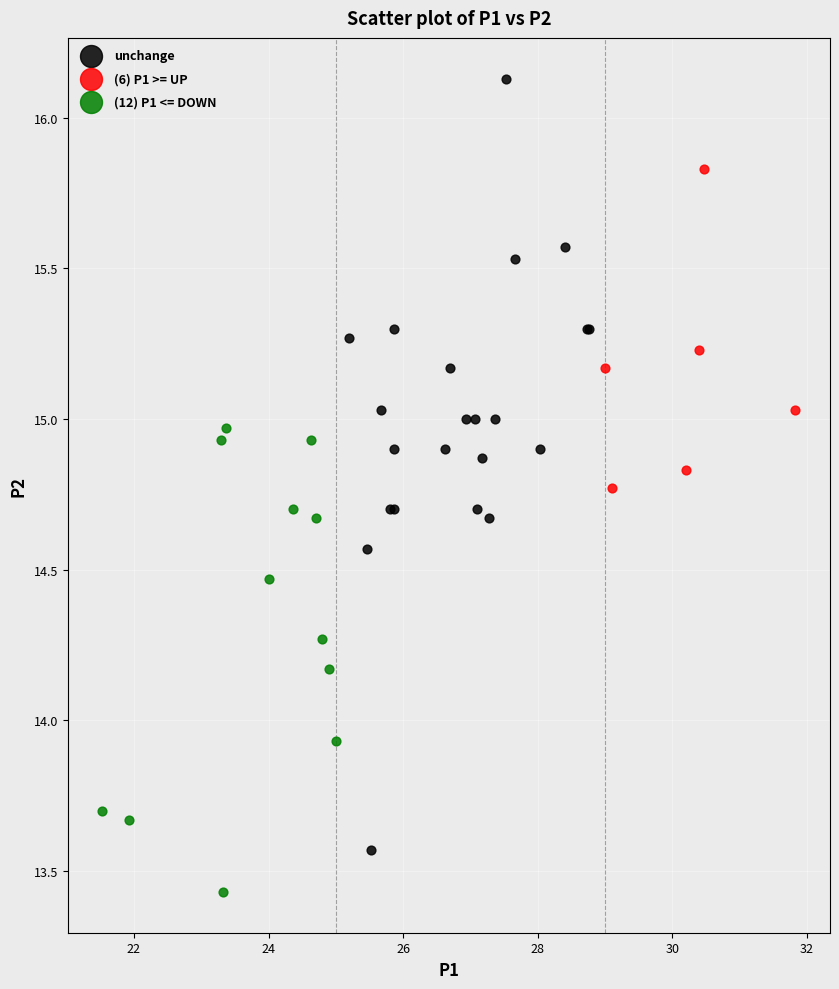

Which series contains the highest Y value?

unchange